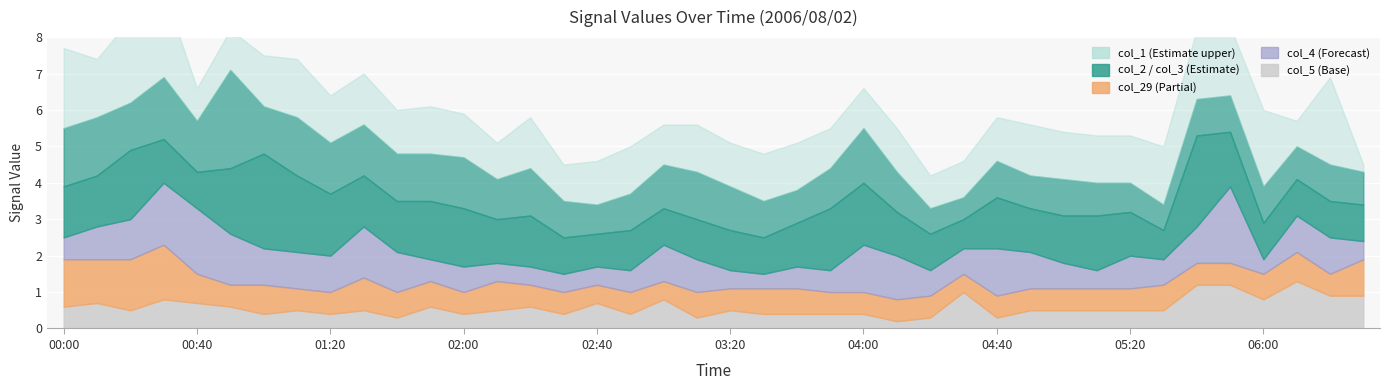

Is it true that col_2 equals 2.0 at 05:20?

False